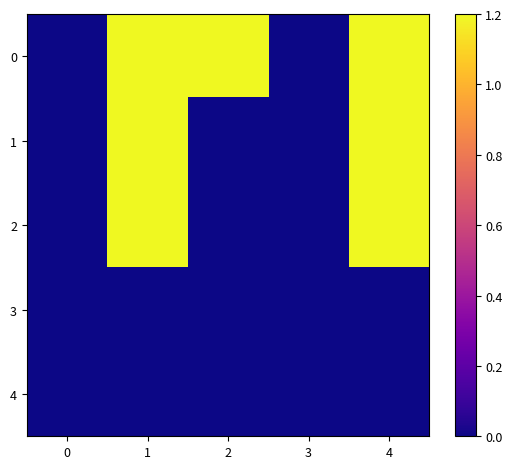

What is the total value across all series at 1?

3.6